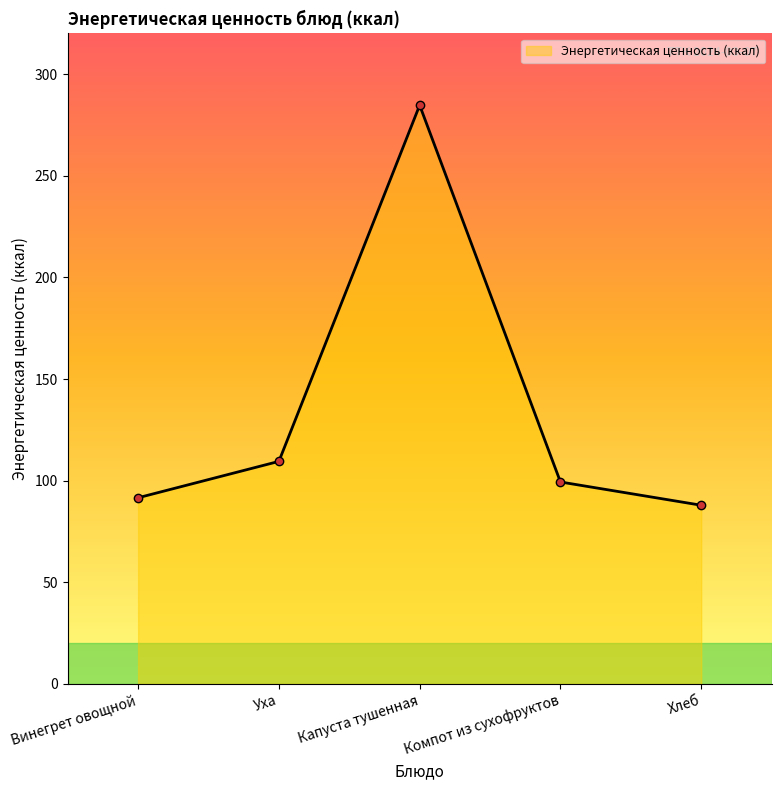

How many data points are above 99?

3